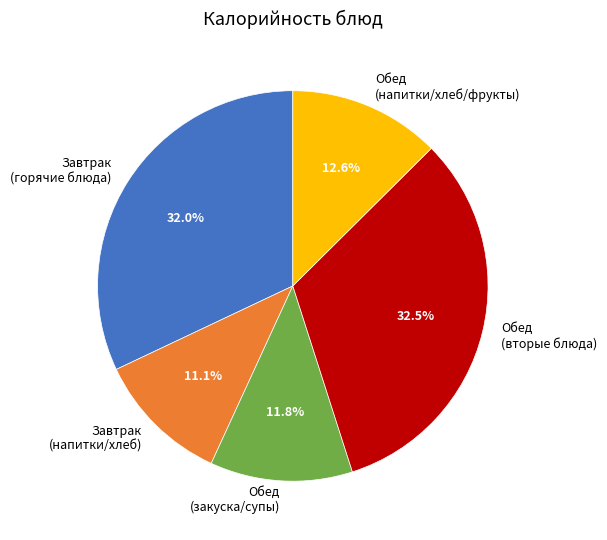

How many slices are in this pie chart?

5